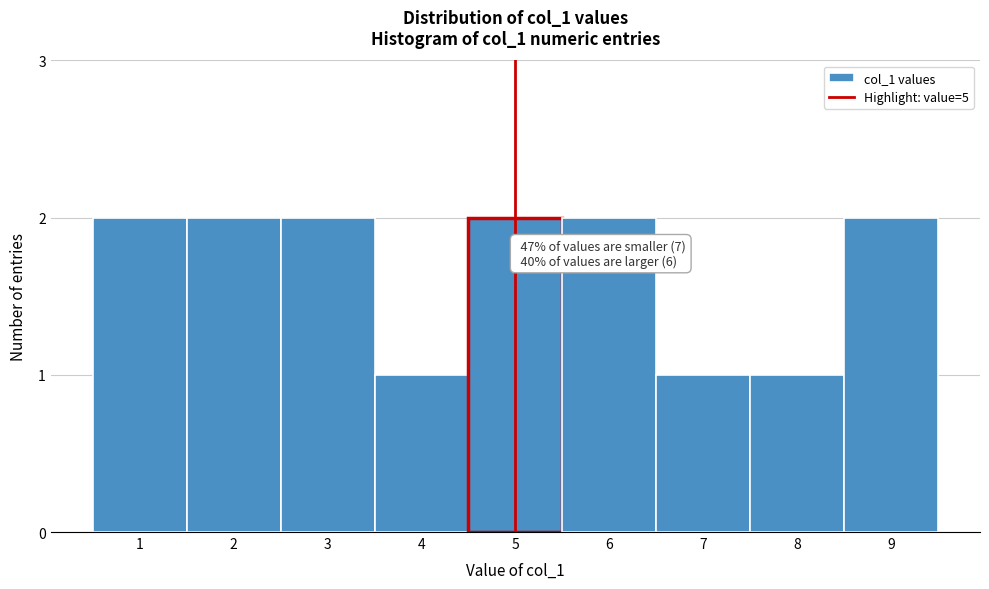

Reading left to right, list all the values displayed in this chart.

2	2	2	1	2	2	1	1	2